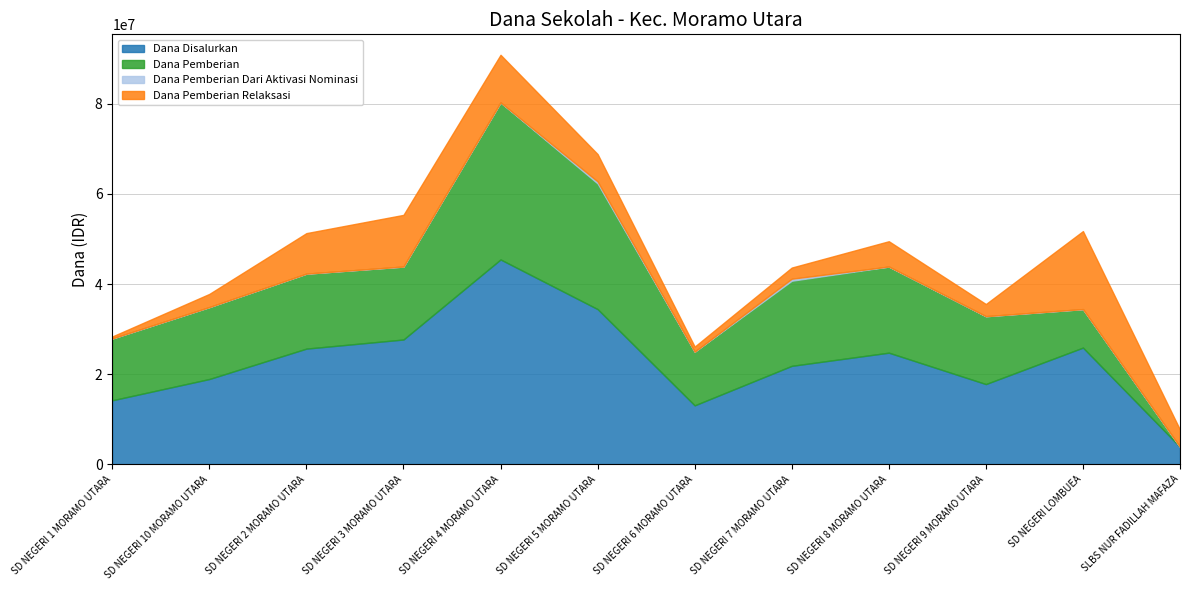

At which label does Dana Pemberian first exceed 16200000?

SD NEGERI 2 MORAMO UTARA